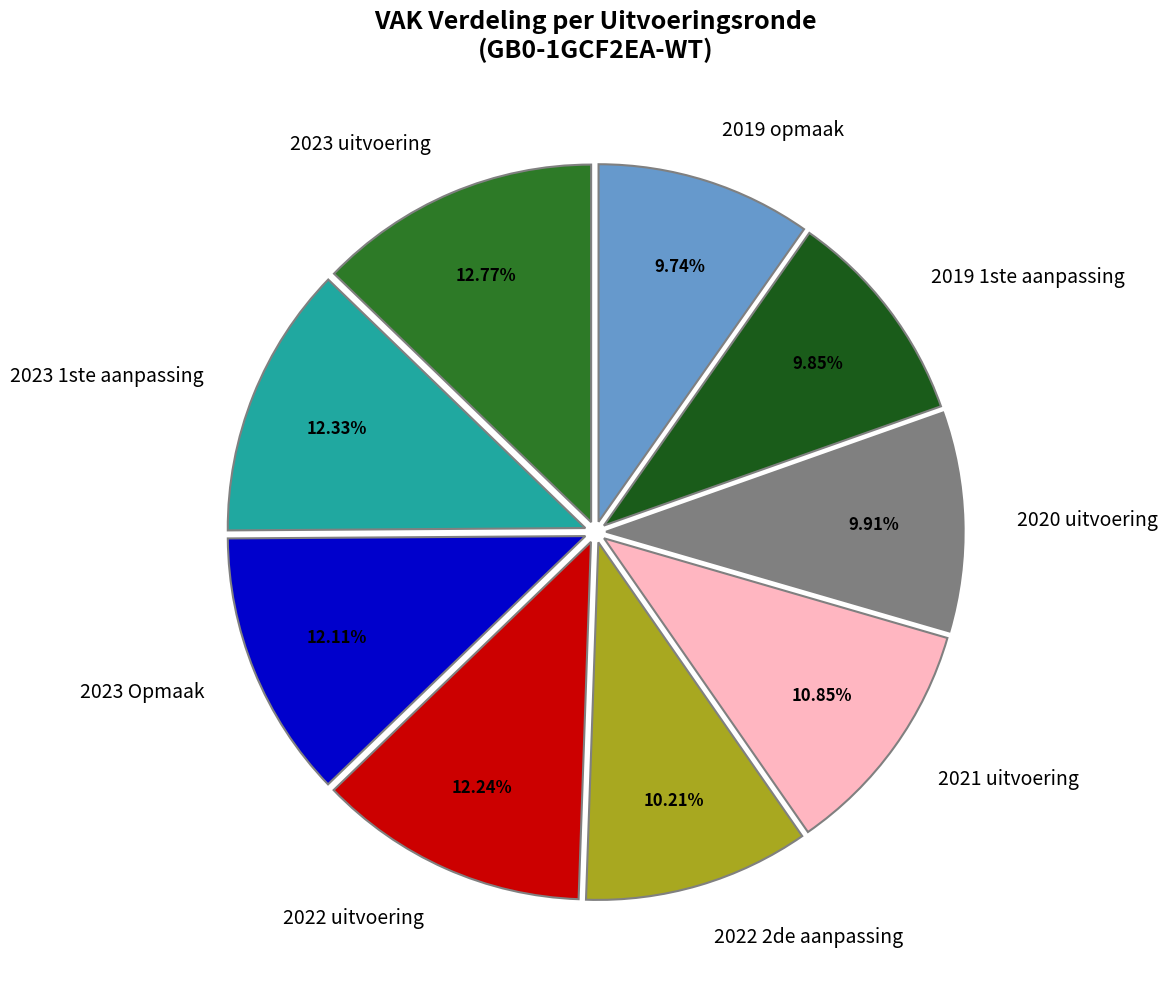

Is it true that 2023 uitvoering is 13% of the pie?

True